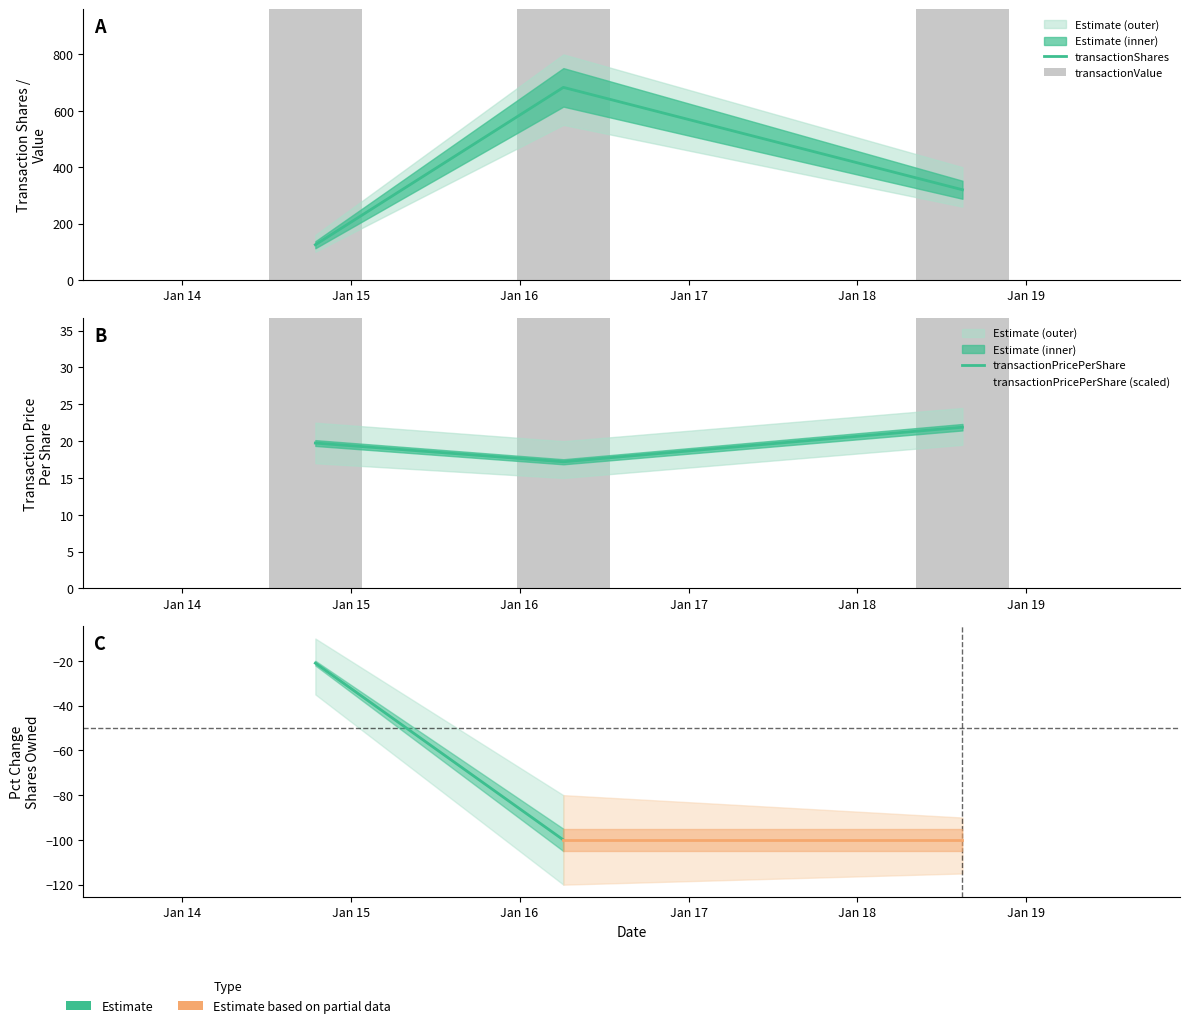

Rank the series at 2018-08-17 from highest to lowest value.

transactionValue, transactionShares, transactionPricePerShare